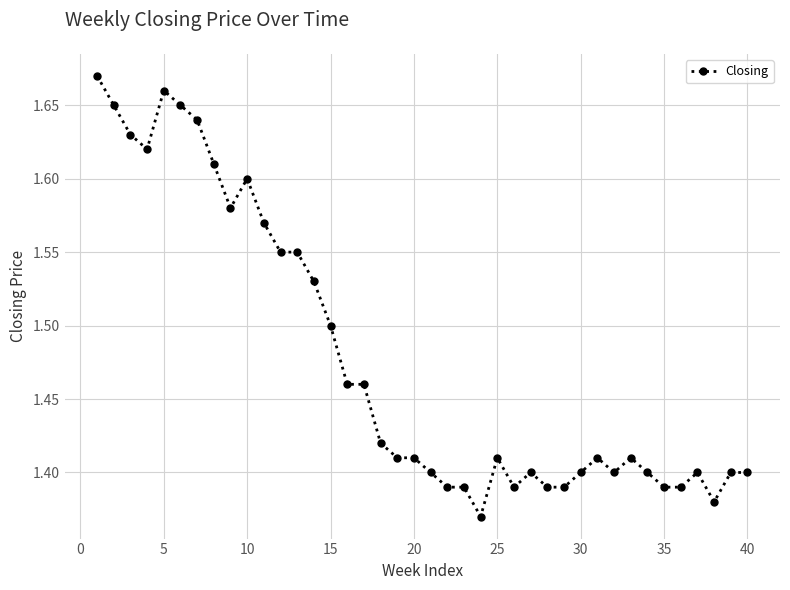

How many values are between 1 and 2?

40